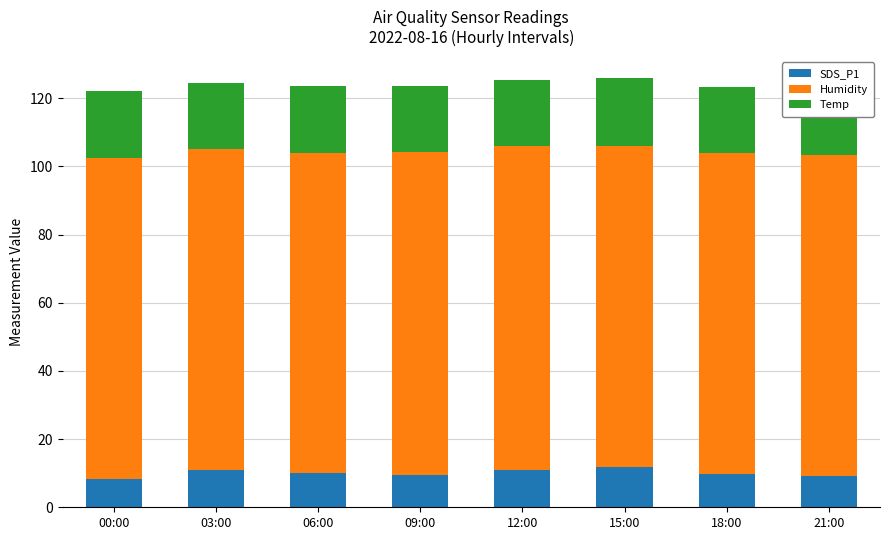

The SDS_P1 series shows 2.8 at 09:00. True or false?

False